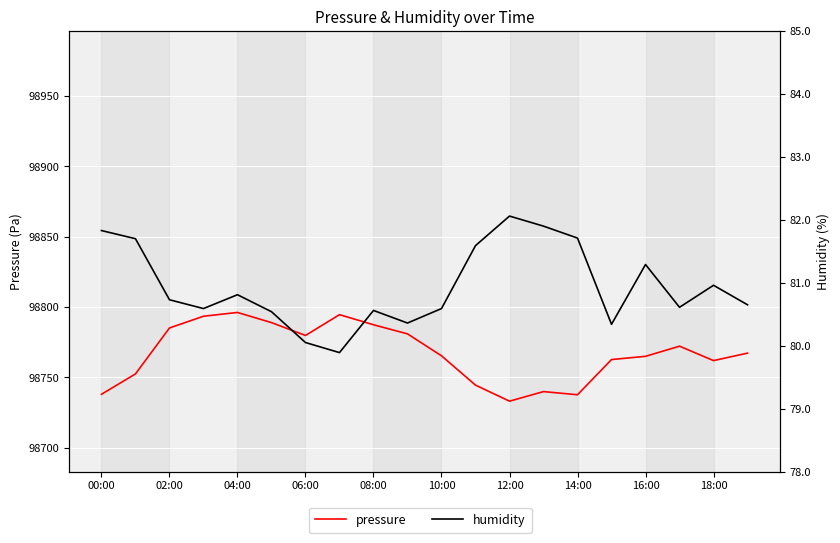

Reading left to right, extract all data points from this chart.

pressure: 98738.0	98752.5	98785.1	98793.5	98796.2	98788.9	98779.8	98794.6	98787.4	98780.9	98765.3	98744.5	98733.1	98739.9	98737.7	98762.7	98765.0	98772.2	98761.9	98767.2
humidity: 81.8	81.7	80.7	80.6	80.8	80.5	80.0	79.9	80.6	80.4	80.6	81.6	82.1	81.9	81.7	80.3	81.3	80.6	81.0	80.7